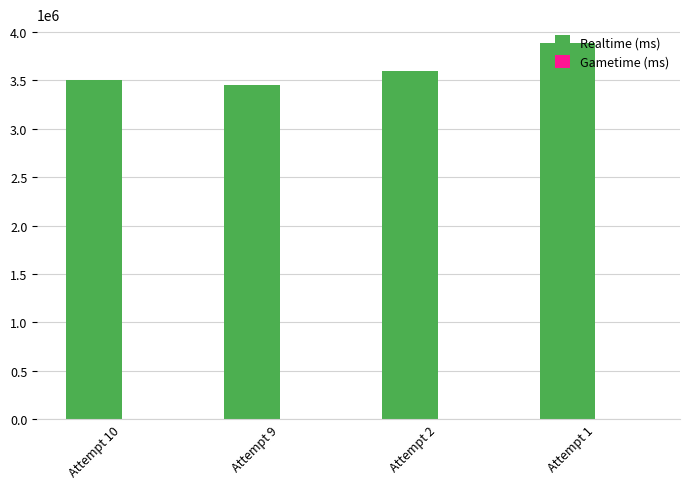

What is the greatest value displayed?

3885134